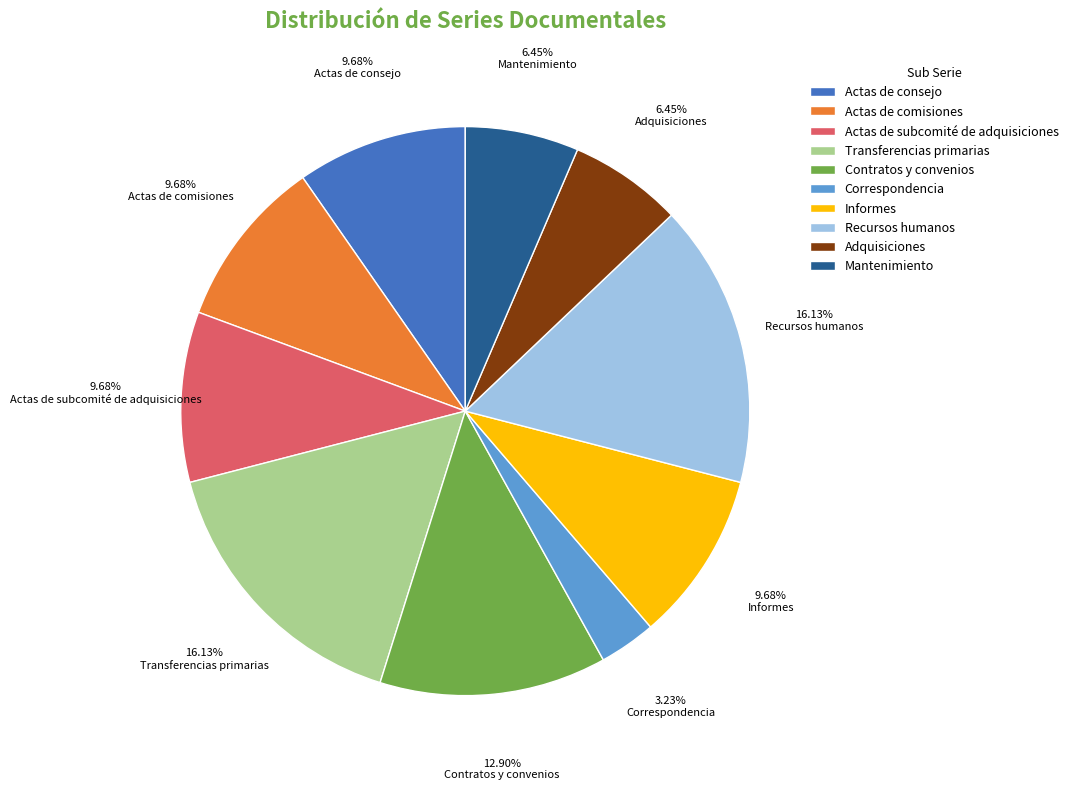

How many segments does this pie chart have?

10